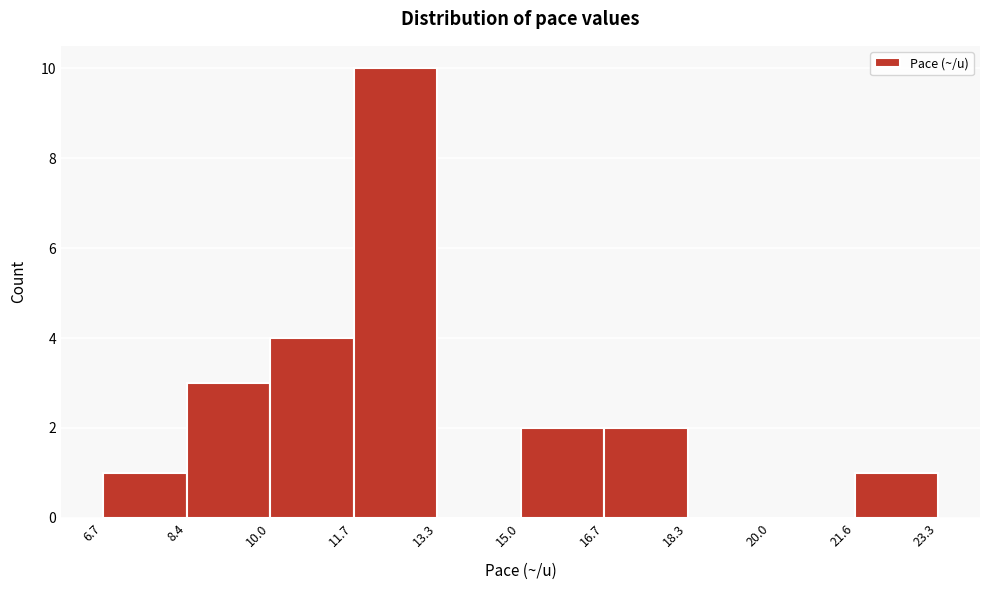

Over which range of the x-axis is the bar tallest?

11.7 to 13.3